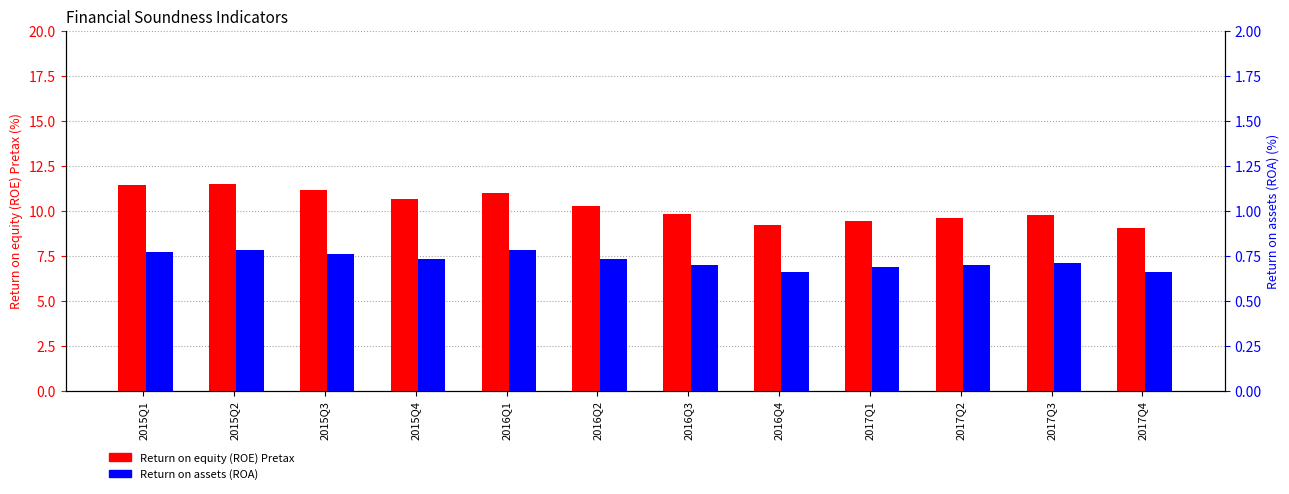

Where is Return on equity (ROE) Pretax nearest to the value 10?

2016Q3